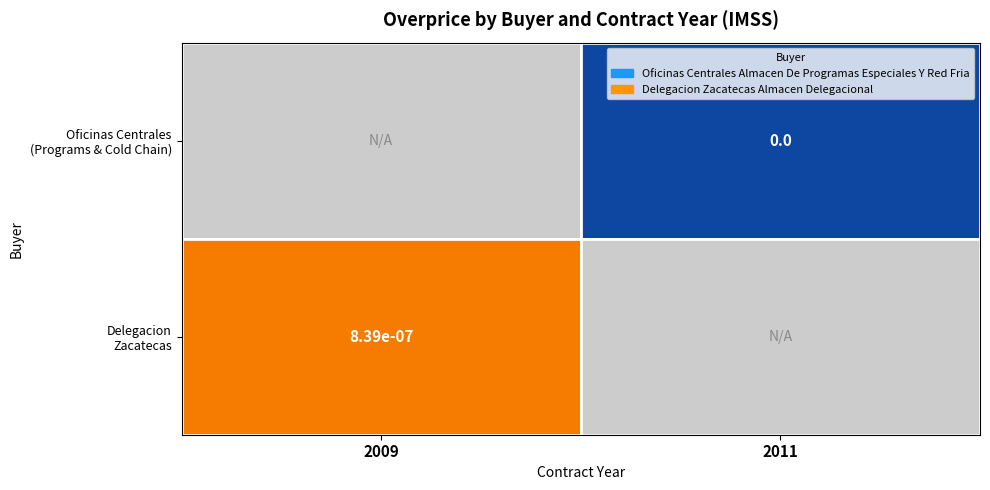

Is it true that Oficinas Centrales (Programs & Cold Chain) equals 0.0 at 2011?

True